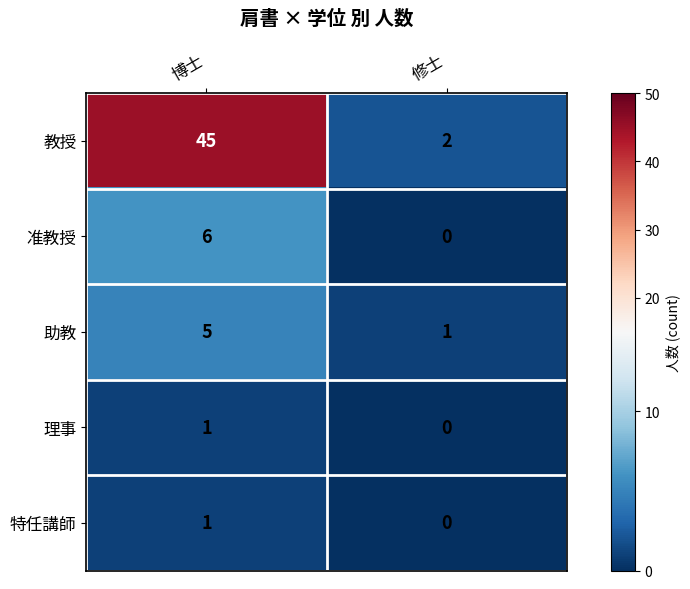

At how many categories does at least one series exceed 31?

1